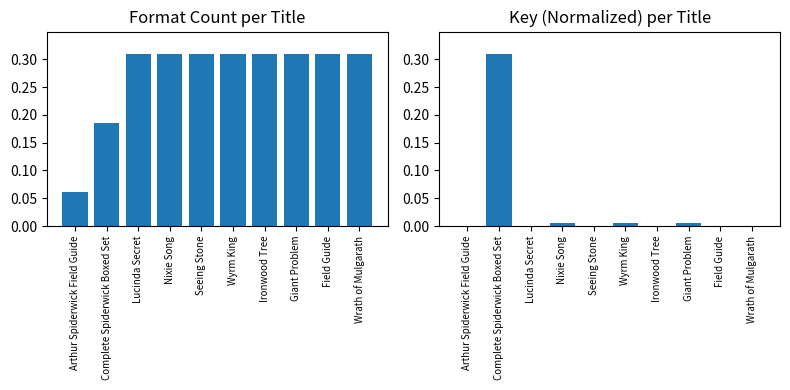

Rank the categories by Key Normalized value from highest to lowest.

Complete Spiderwick Boxed Set, Wyrm King, Giant Problem, Nixie Song, Arthur Spiderwick Field Guide, Wrath of Mulgarath, Ironwood Tree, Lucinda Secret, Seeing Stone, Field Guide